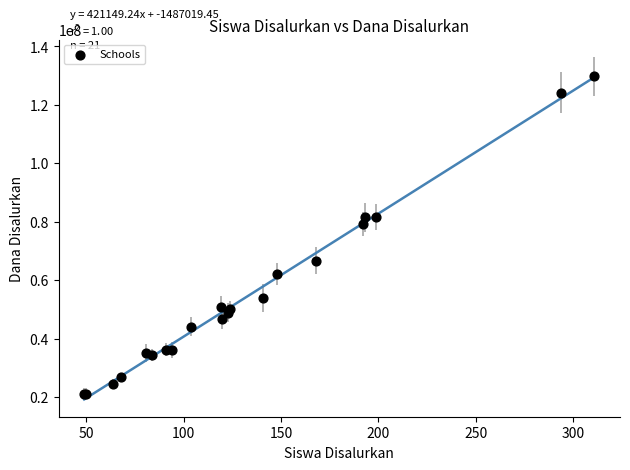

What Y value in the scatter plot is closest to 75487500?

79200000